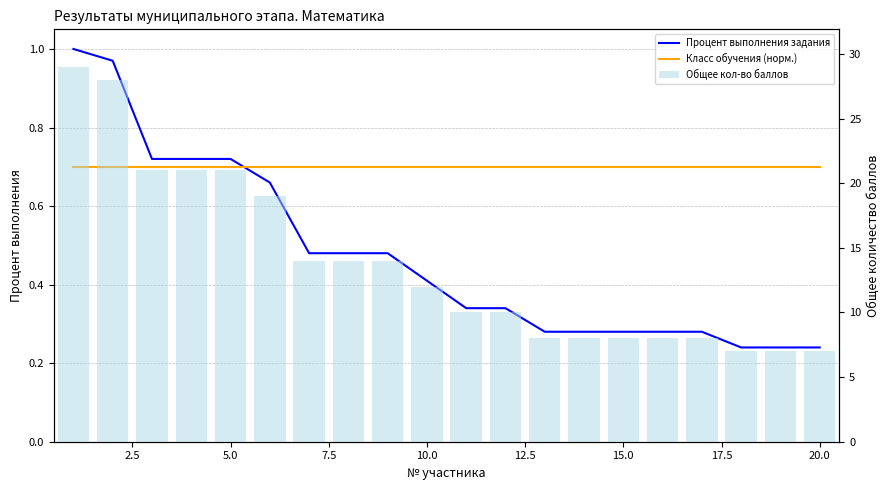

True or false: Общее кол-во баллов has a value of 22.4 at 15.0.

False